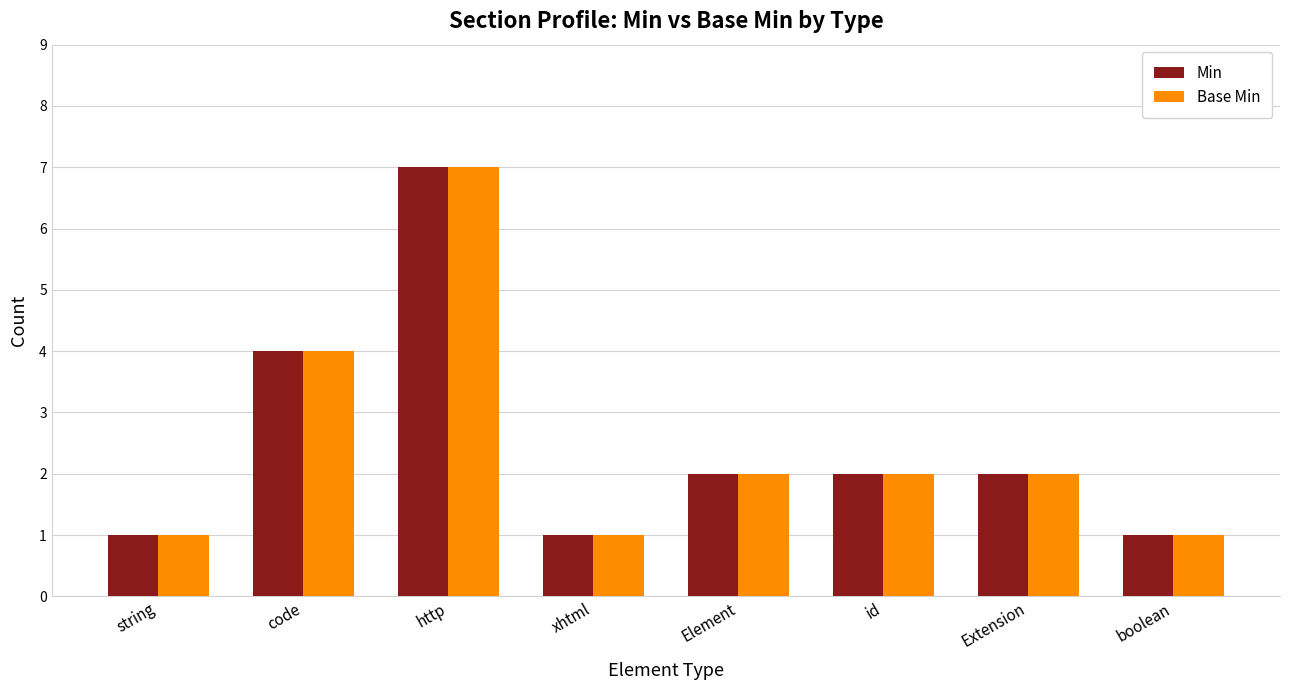

How many Min values are between 1 and 4?

7